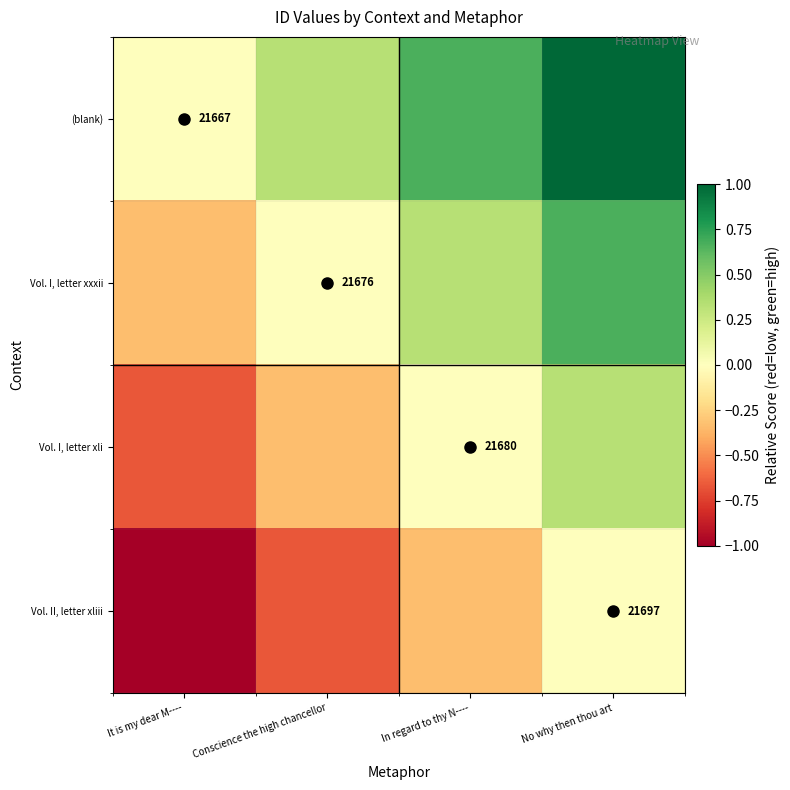

How many distinct data groups are displayed?

4